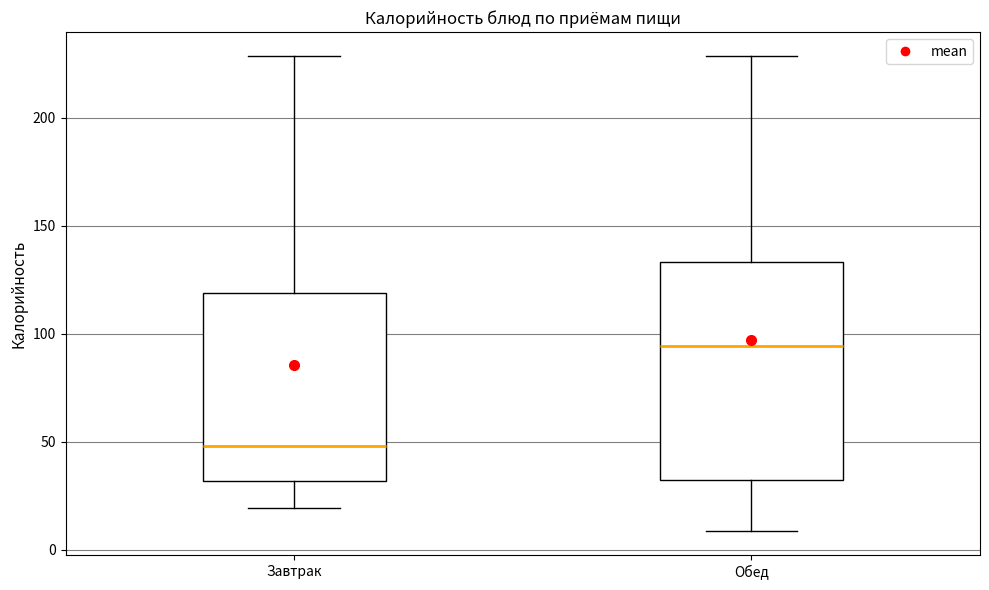

Reading left to right, transcribe this box plot: for each box, give where its median line is, the range the box spans, and where its two whiskers end, as read against the y-axis. The values are not printed on the chart, so give them approximately, as read against the axis.

Завтрак: median 50, box 30 to 120, whiskers 20 to 230
Обед: median 95, box 30 to 135, whiskers 10 to 230